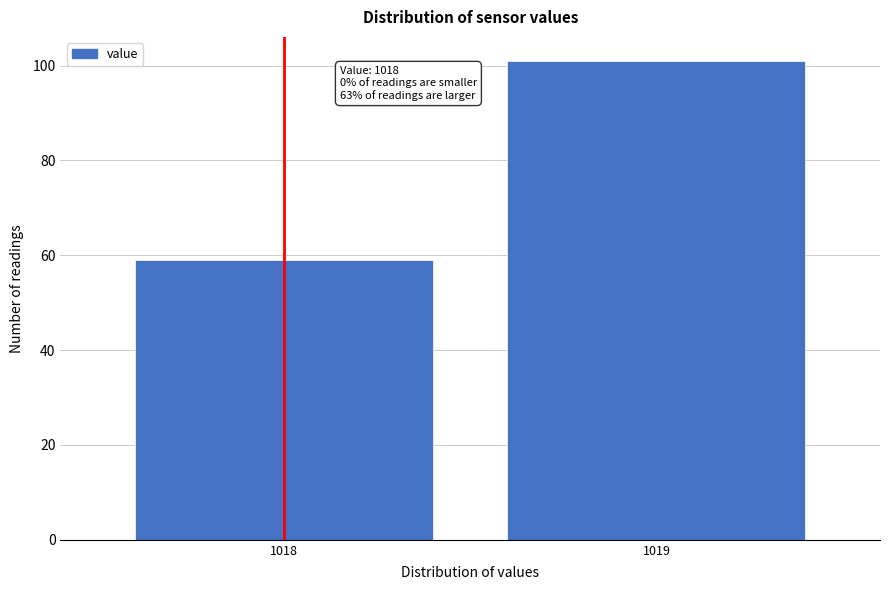

Reading right to left, what are all the values shown in this chart?

101	59